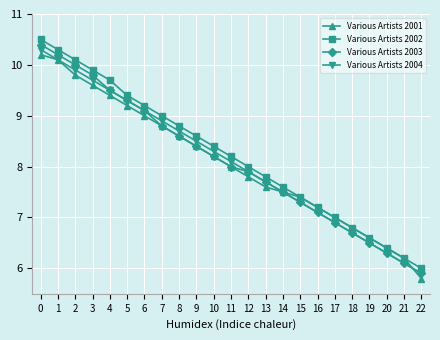

Reading left to right, extract all data points from this chart.

Various Artists 2001: 10.2	10.1	9.8	9.6	9.4	9.2	9.0	8.8	8.6	8.4	8.2	8.0	7.8	7.6	7.5	7.4	7.2	7.0	6.8	6.6	6.4	6.2	5.8
Various Artists 2002: 10.5	10.3	10.1	9.9	9.7	9.4	9.2	9.0	8.8	8.6	8.4	8.2	8.0	7.8	7.6	7.4	7.2	7.0	6.8	6.6	6.4	6.2	6.0
Various Artists 2003: 10.4	10.2	10.0	9.8	9.5	9.3	9.1	8.8	8.6	8.4	8.2	8.0	7.9	7.7	7.5	7.3	7.1	6.9	6.7	6.5	6.3	6.1	5.9
Various Artists 2004: 10.3	10.1	9.9	9.7	9.5	9.3	9.1	8.9	8.7	8.5	8.3	8.1	7.9	7.7	7.5	7.3	7.1	6.9	6.7	6.5	6.3	6.1	5.9